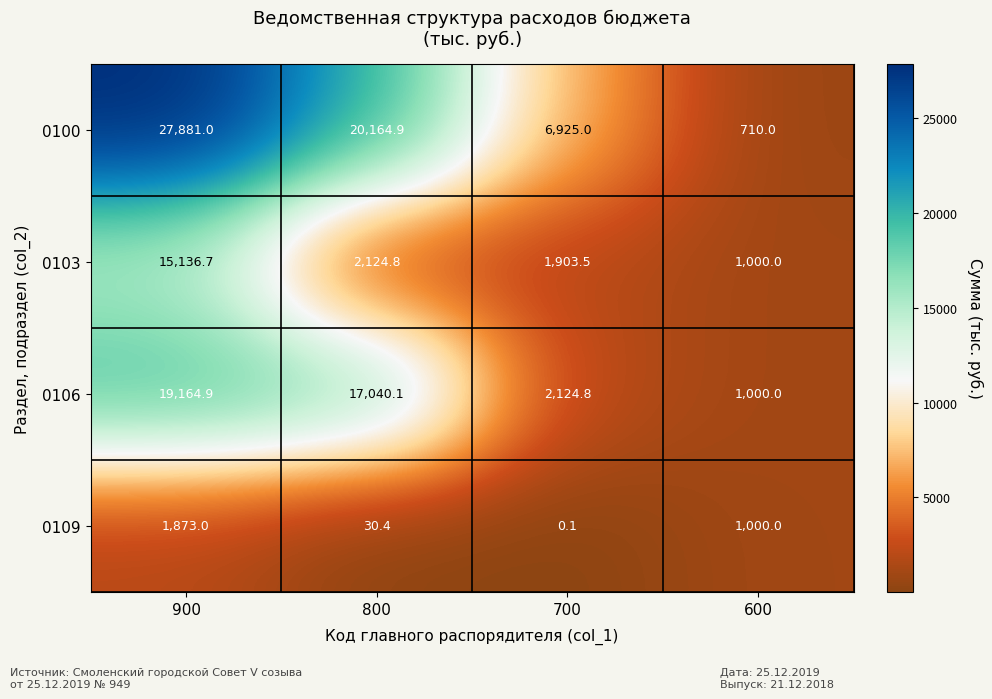

True or false: 0109 has a value of 1762.6 at 600.

False